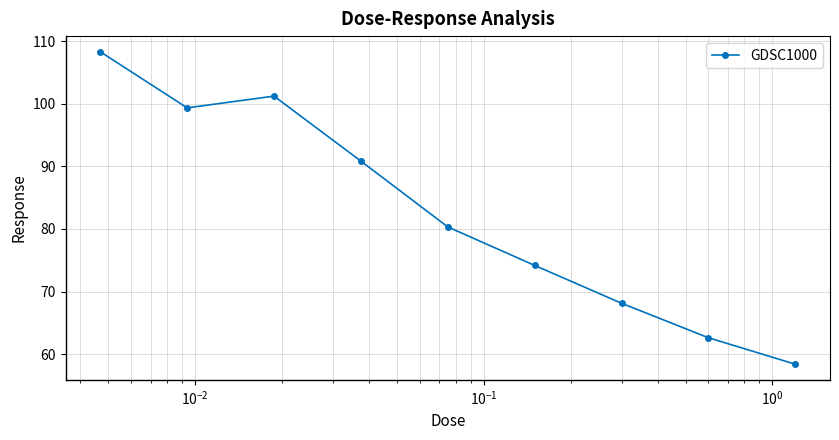

How many lines are shown in the chart?

1